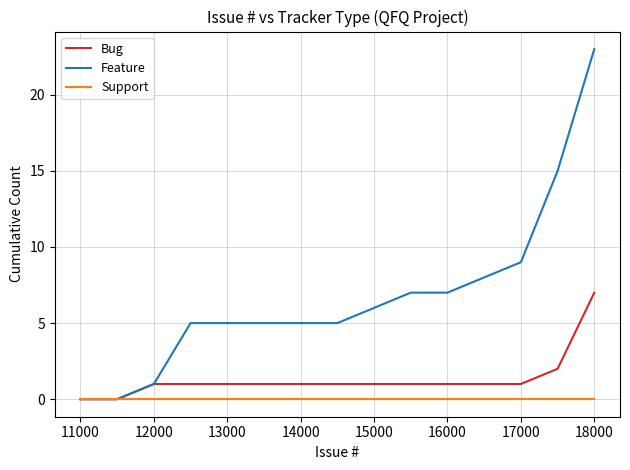

What is the maximum value for Bug?

7